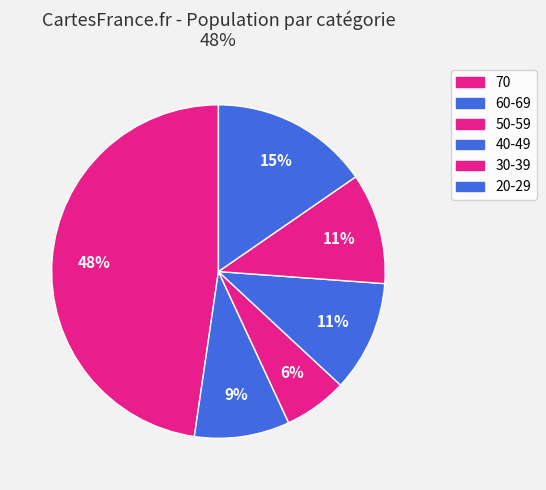

The 30-39 slice represents 11% of the pie. True or false?

True